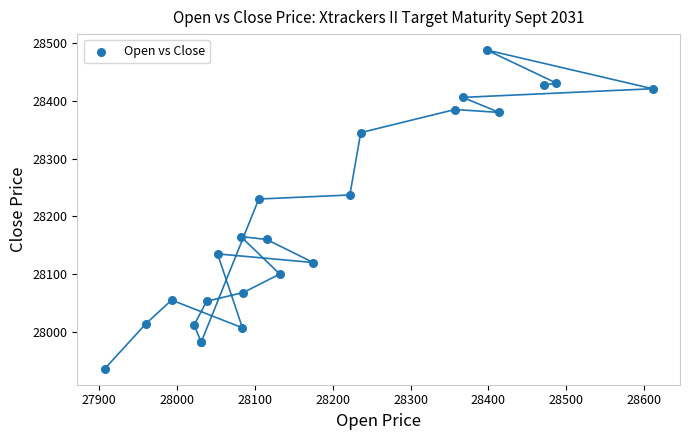

What Y value in the scatter plot is closest to 28212?

28230